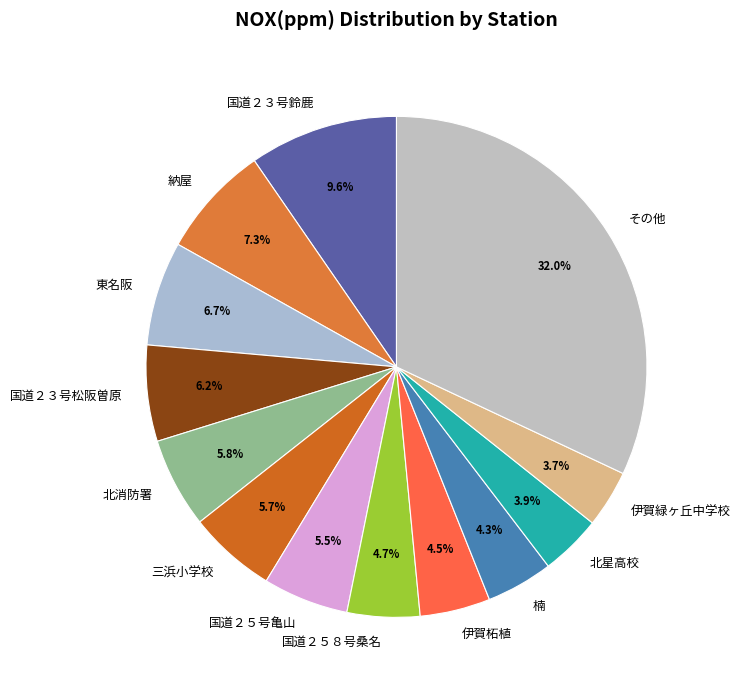

What percentage is the 東名阪 slice, to the nearest percent?

7%